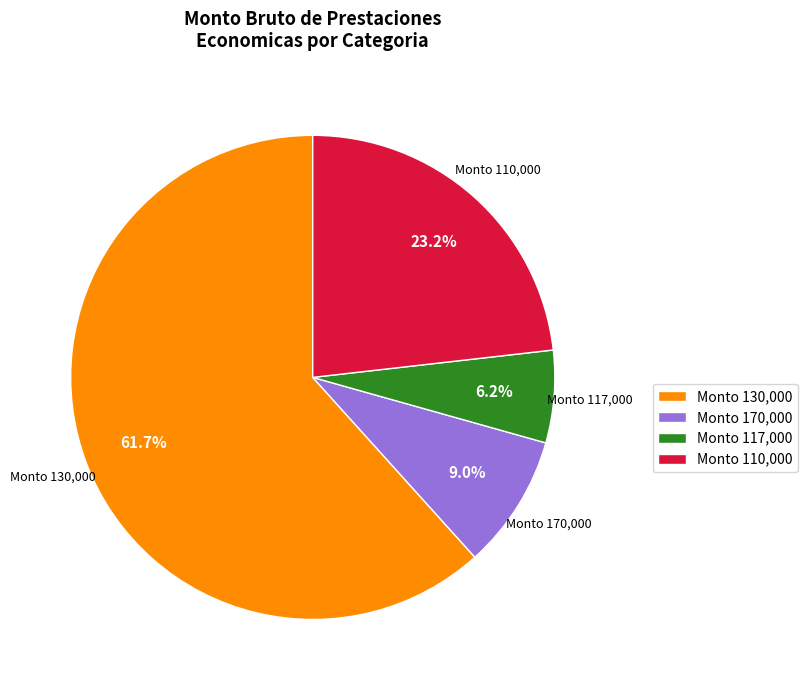

Is Monto 117,000 the majority of the pie?

No